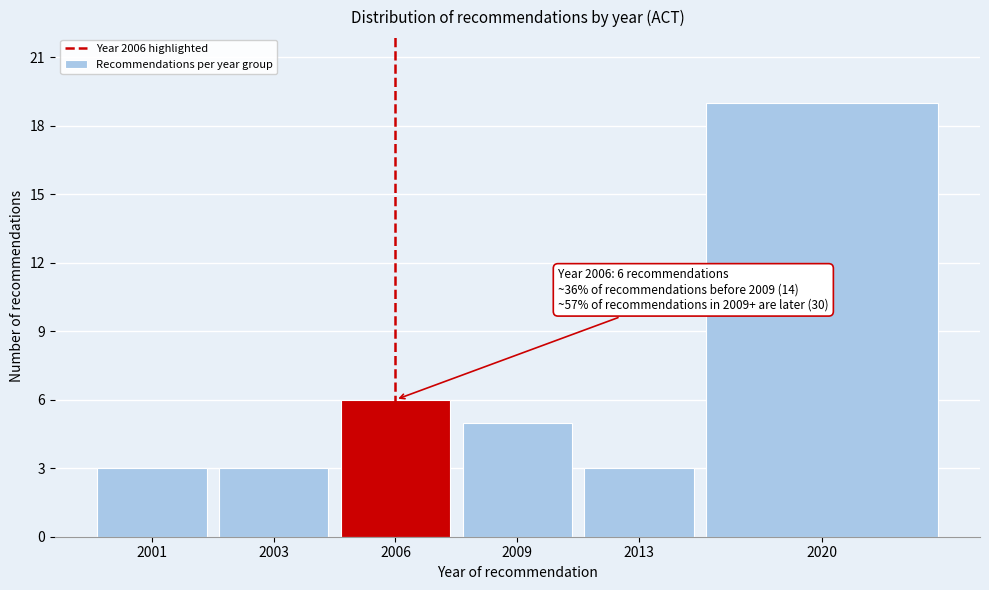

Reading left to right, what are all the values shown in this chart?

2001=3	2003=3	2006=6	2009=5	2013=3	2020=19